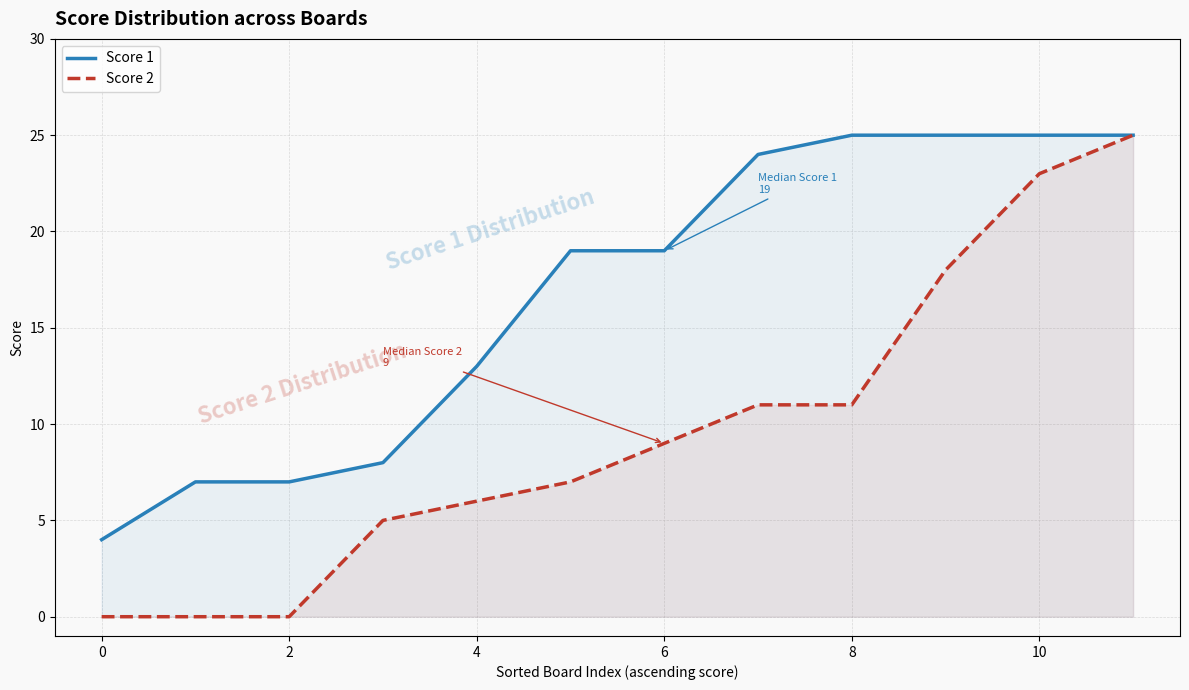

Reading left to right, list all the values displayed in this chart.

Score 1: 4	7	7	8	13	19	19	24	25	25	25	25
Score 2: 0	0	0	5	6	7	9	11	11	18	23	25